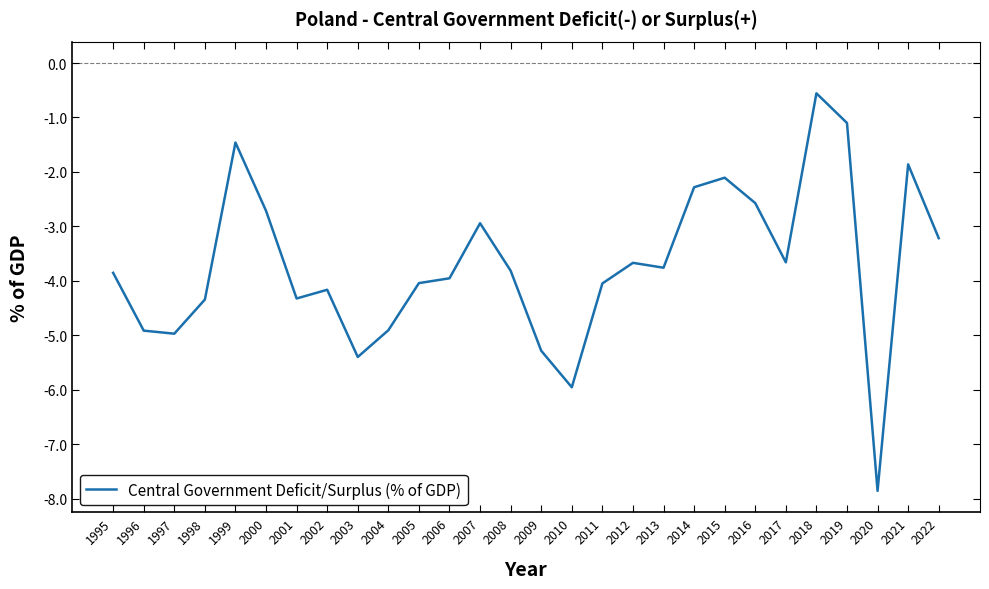

Does the chart display data point markers on the line(s)?

No